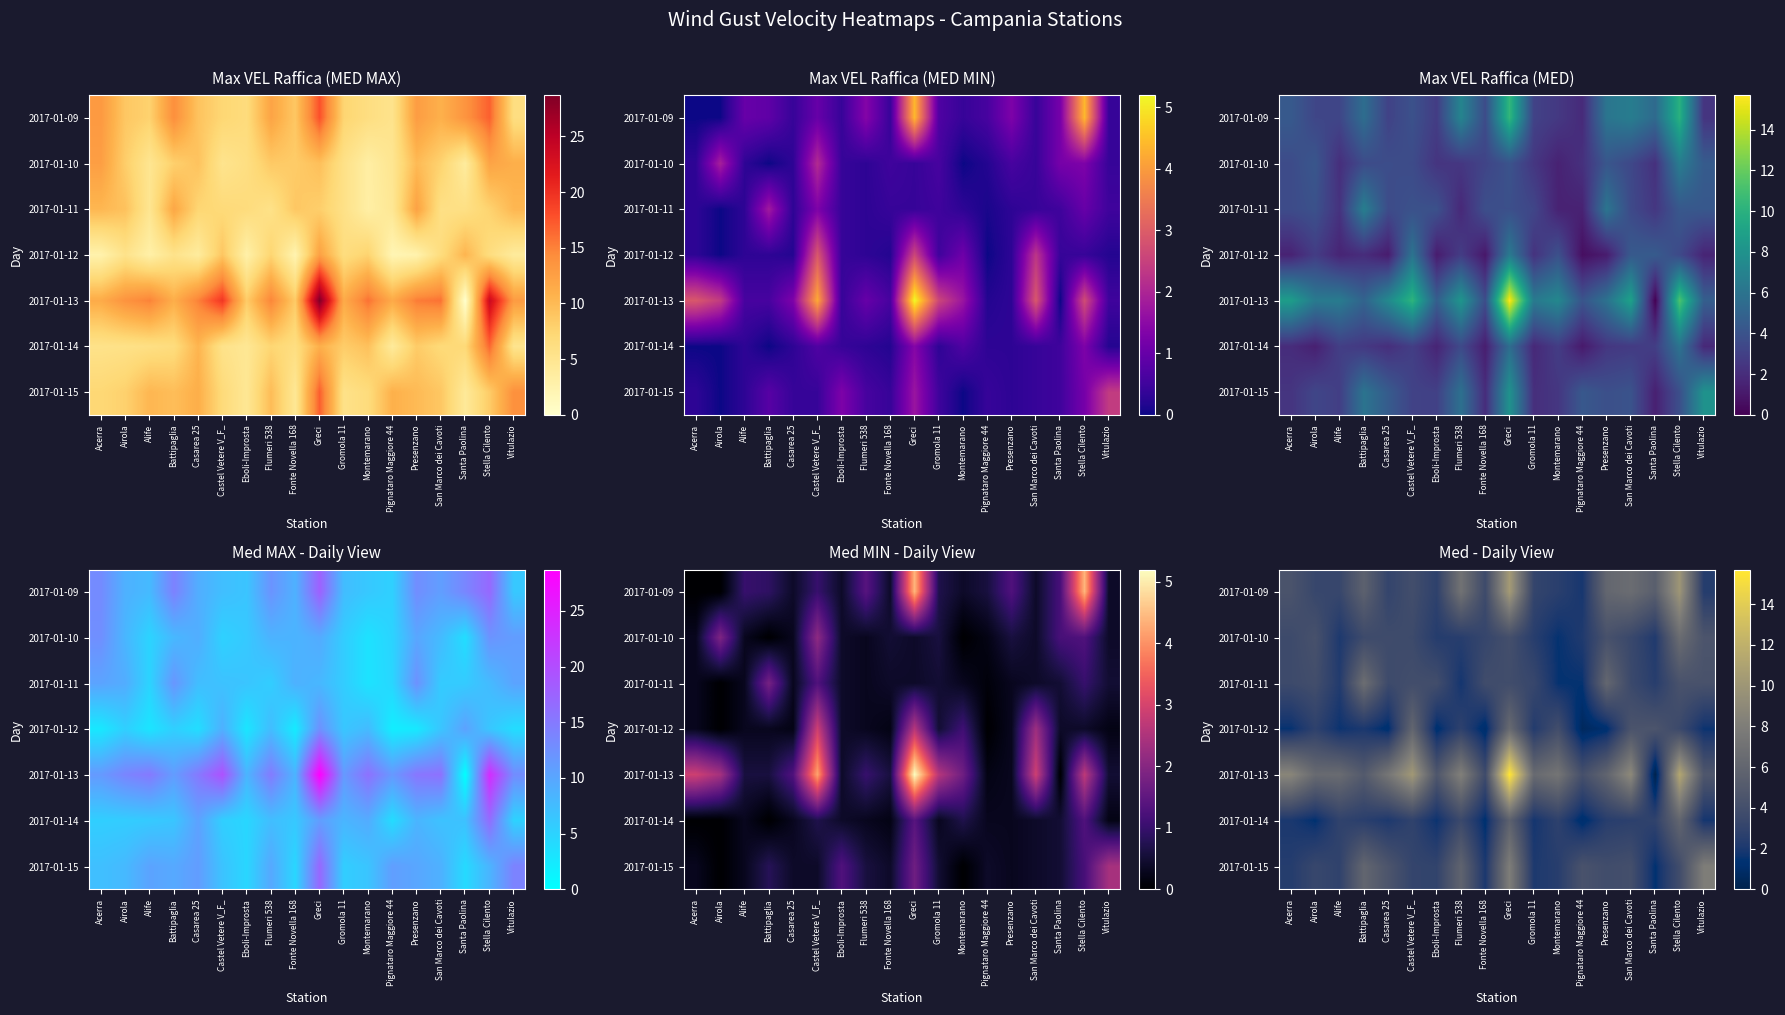

At how many categories does at least one series exceed 10?

3